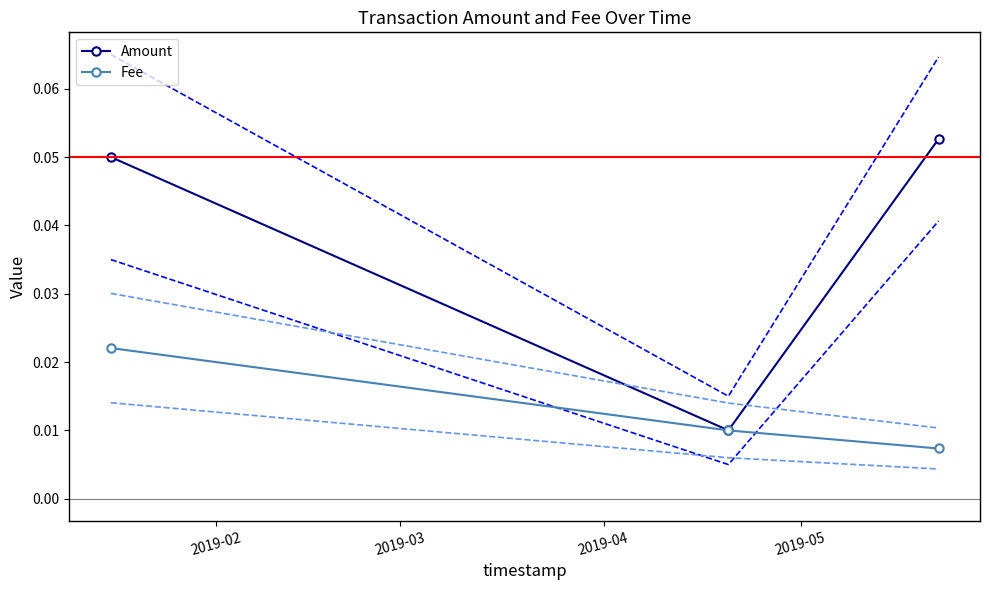

How many Amount values are between 0 and 1?

3